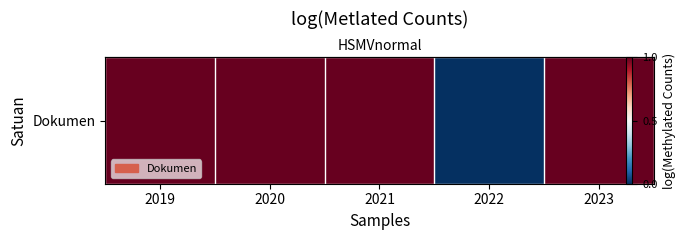

Is it true that the value at 2023 is 1?

True